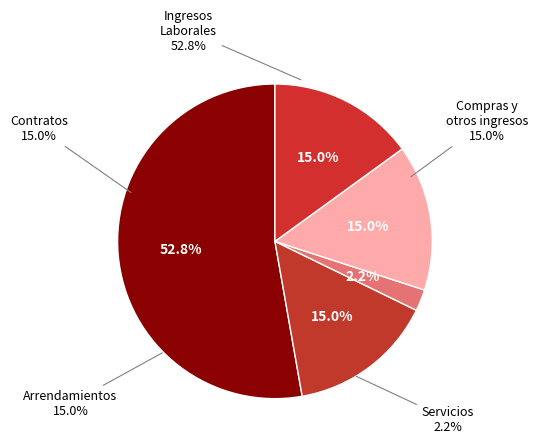

To the nearest percent, what is the average slice percentage?

20%